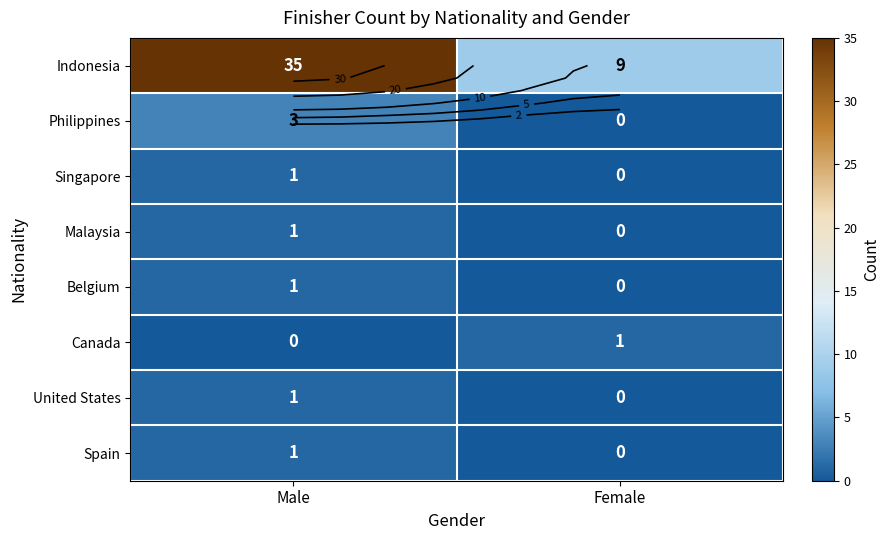

Where is United States nearest to the value 0?

Female